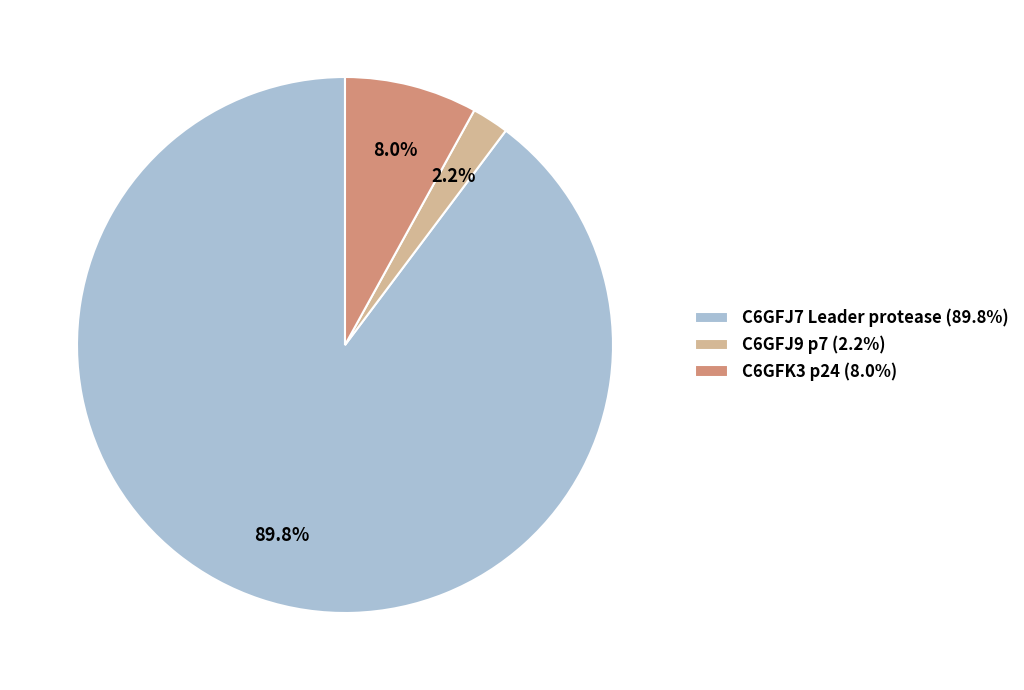

The C6GFK3 p24 slice represents 19% of the pie. True or false?

False